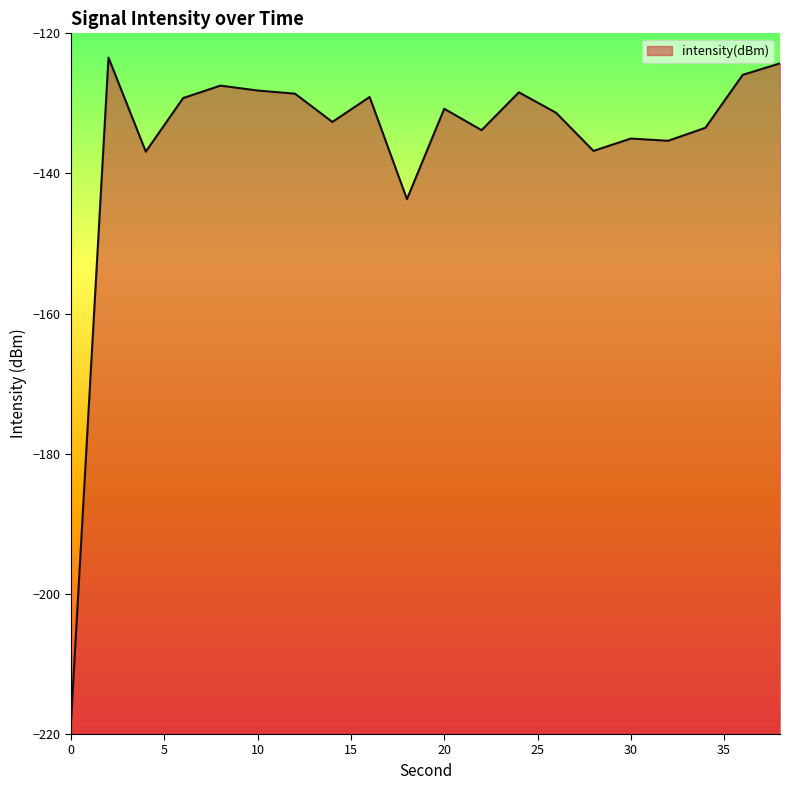

How many lines are shown in the chart?

1